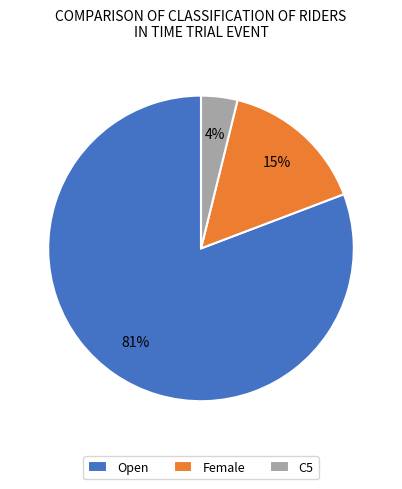

How many slices are in this pie chart?

3